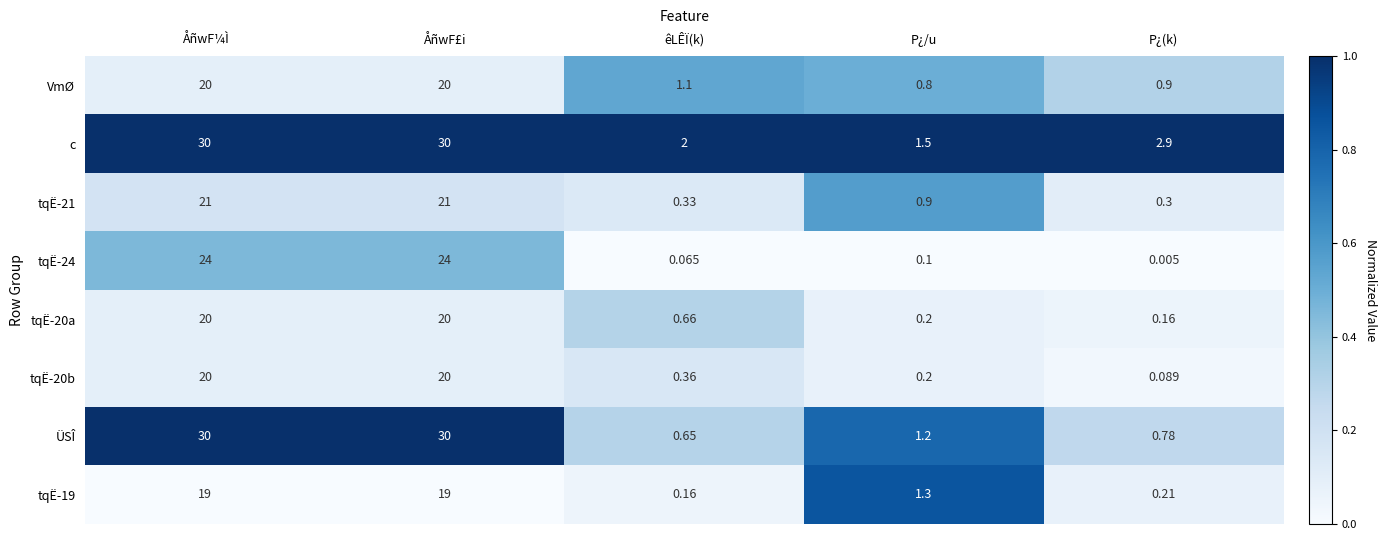

Which category has the lowest value across all series?

P¿(k)